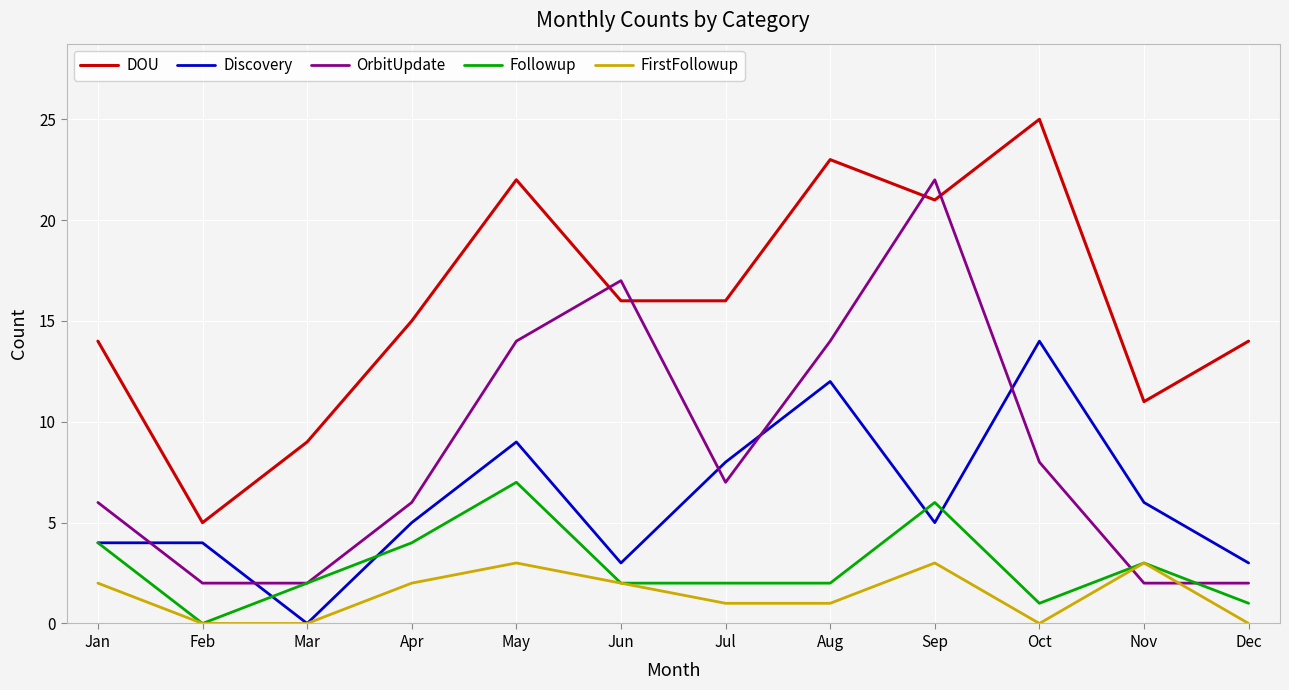

What value does the Followup series have at May?

7